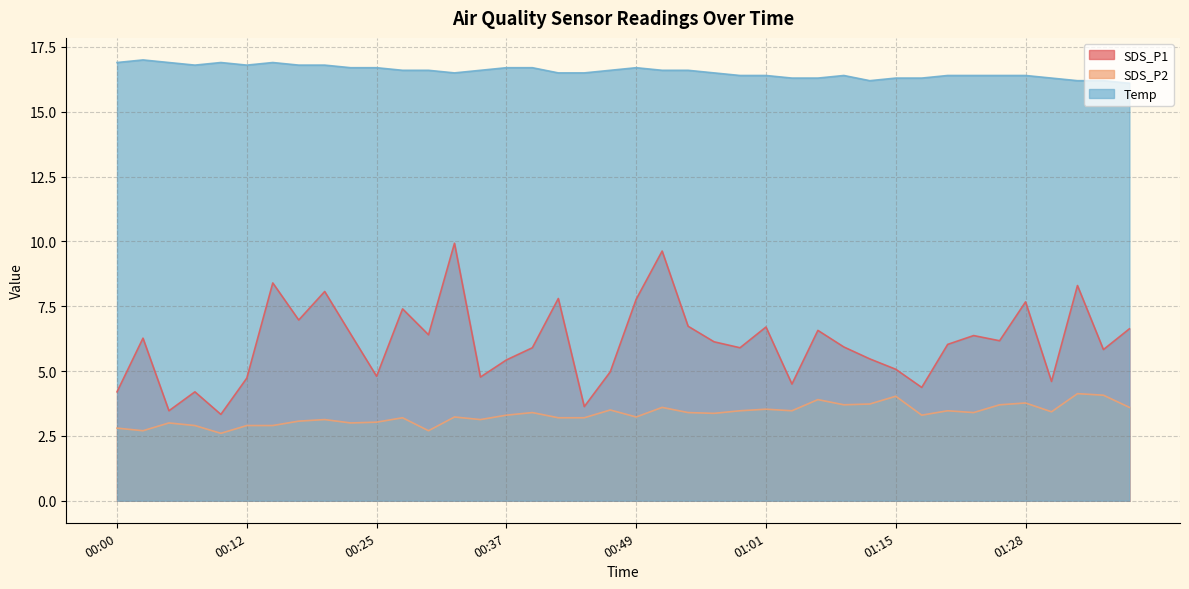

Which has a higher value, 01:10 or 01:07?

01:07